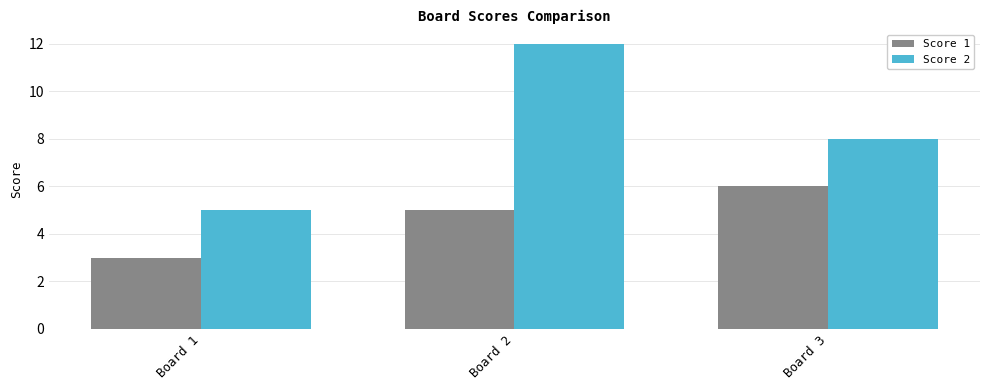

What are all the series names shown in the legend?

Score 1, Score 2